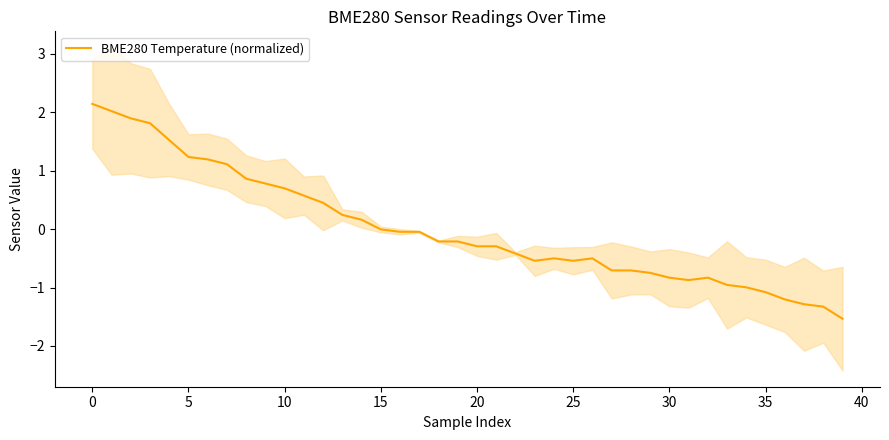

Reading left to right, extract all data points from this chart.

2.1	2.0	1.9	1.8	1.5	1.2	1.2	1.1	0.9	0.8	0.7	0.6	0.4	0.2	0.2	-0.0	-0.0	-0.0	-0.2	-0.2	-0.3	-0.3	-0.4	-0.5	-0.5	-0.5	-0.5	-0.7	-0.7	-0.7	-0.8	-0.9	-0.8	-1.0	-1.0	-1.1	-1.2	-1.3	-1.3	-1.5